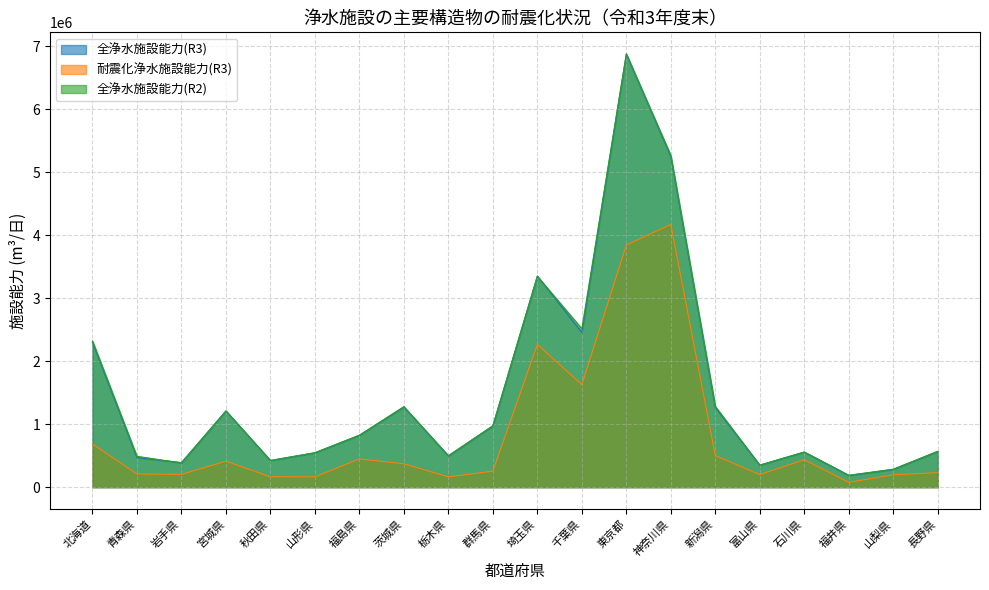

True or false: 耐震化浄水施設能力(R3) has more than 2 interior local peaks.

True